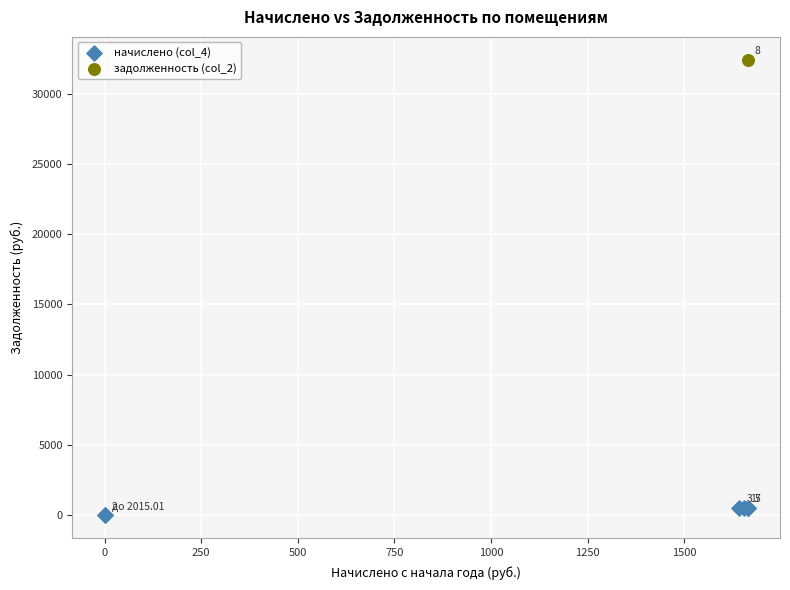

What are all the series names shown in the legend?

начислено (col_4), задолженность (col_2)